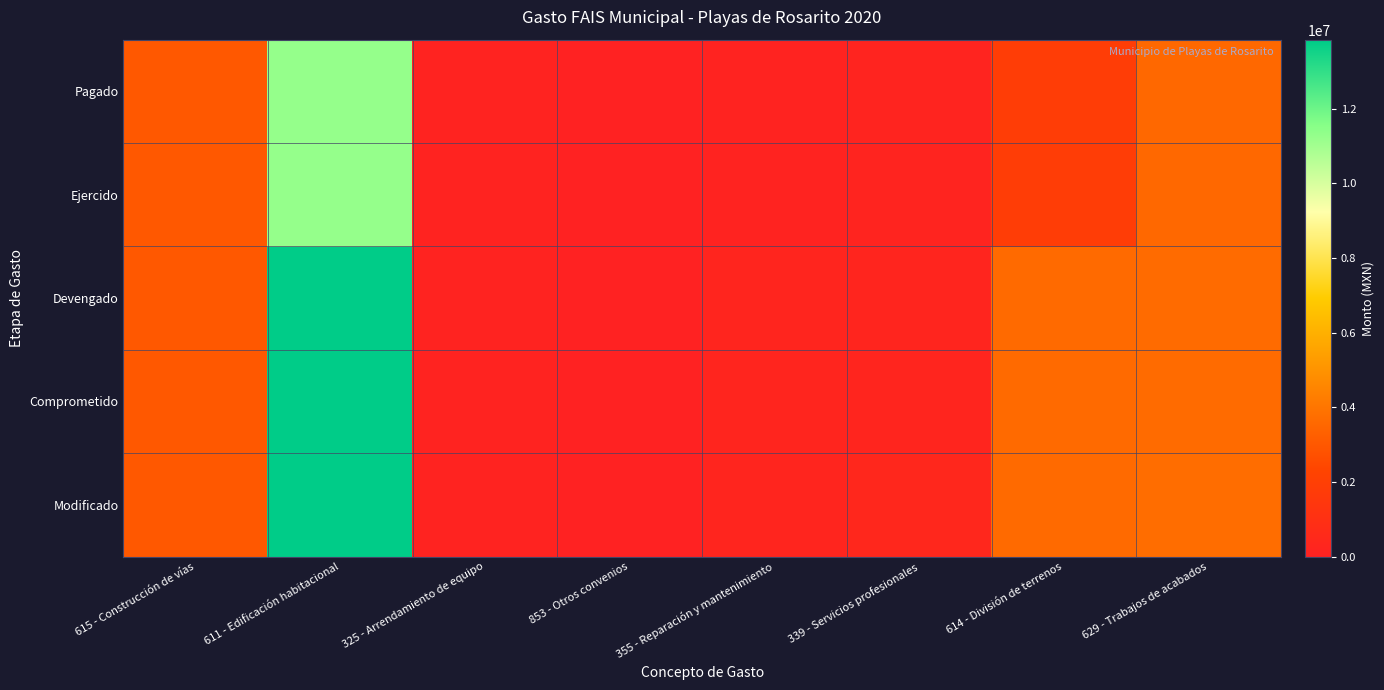

Which series changed the most between 615 - Construcción de vías and 629 - Trabajos de acabados?

Modificado